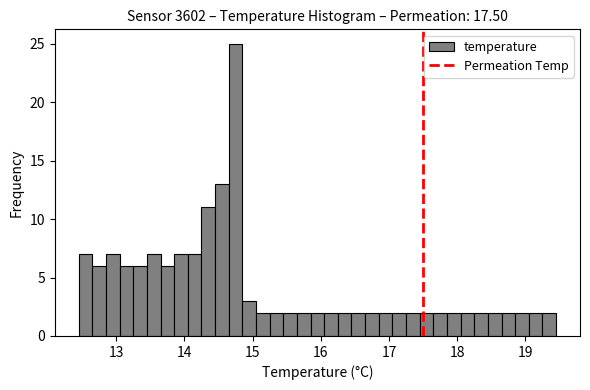

Read against the x-axis, roughly where is the centre of the tallest bar?

14.8